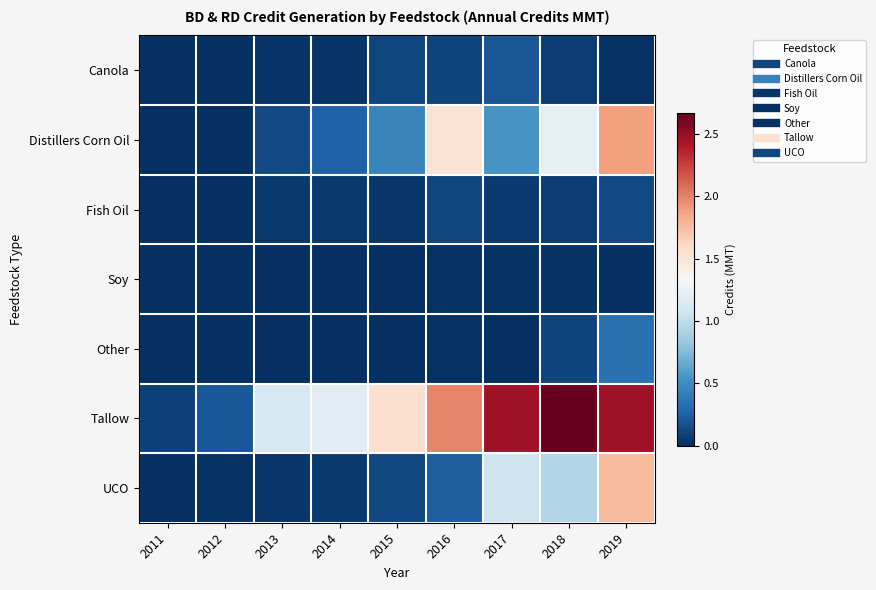

Which series changed the most between 2016 and 2019?

UCO